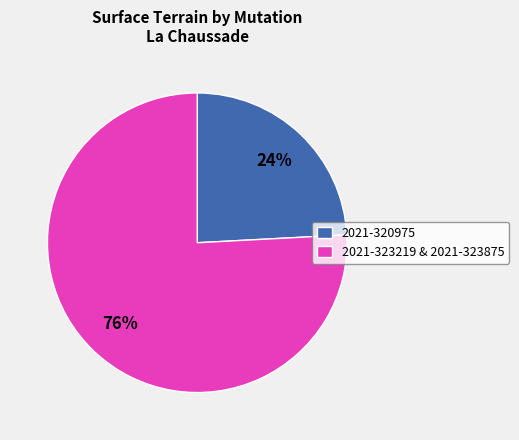

Between 2021-323219 & 2021-323875 and 2021-320975, which is larger?

2021-323219 & 2021-323875